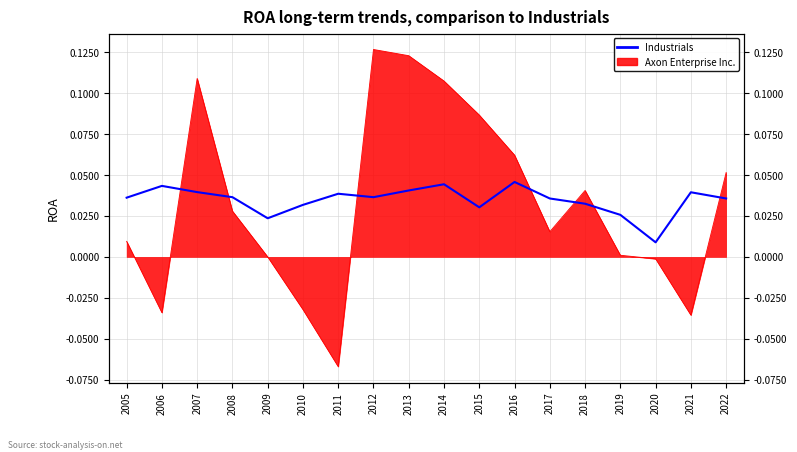

How many points are lower than both their immediate neighbors (excluding endpoints)?

4